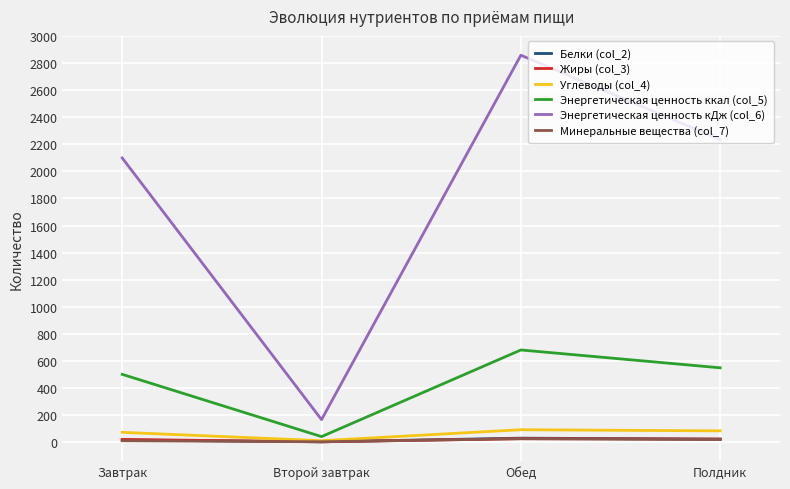

At which label does Белки (col_2) first exceed 19?

Обед